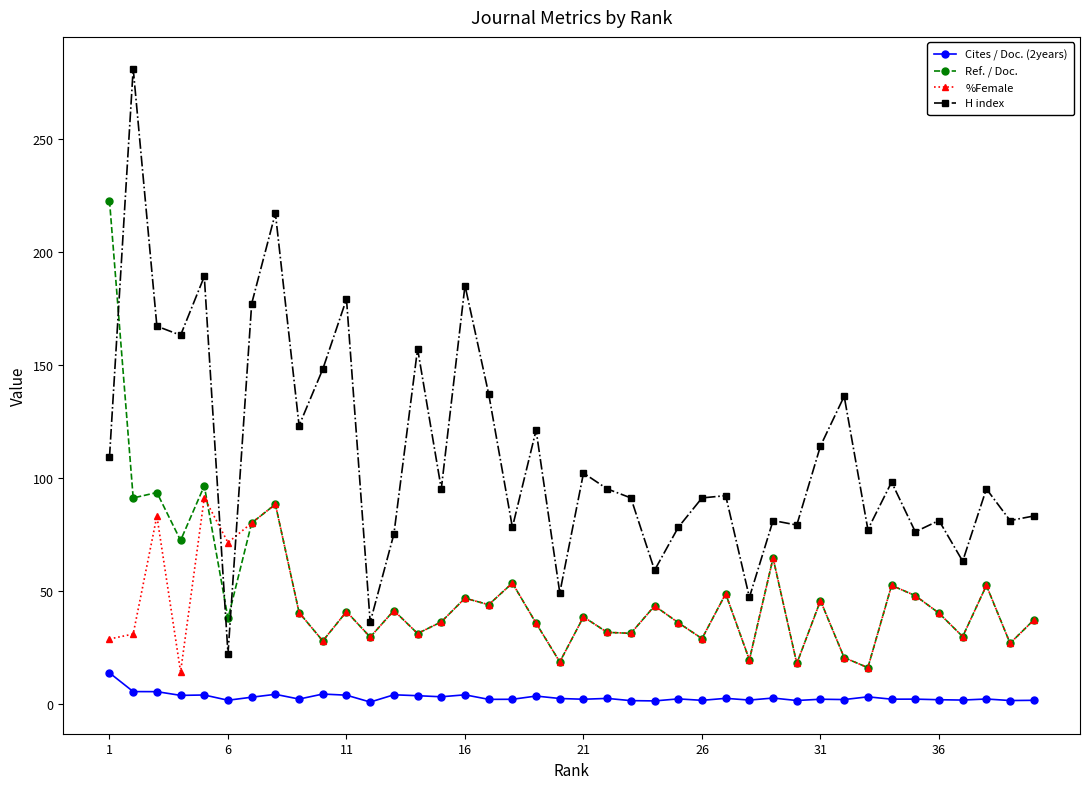

True or false: %Female and H index intersect in this chart.

True